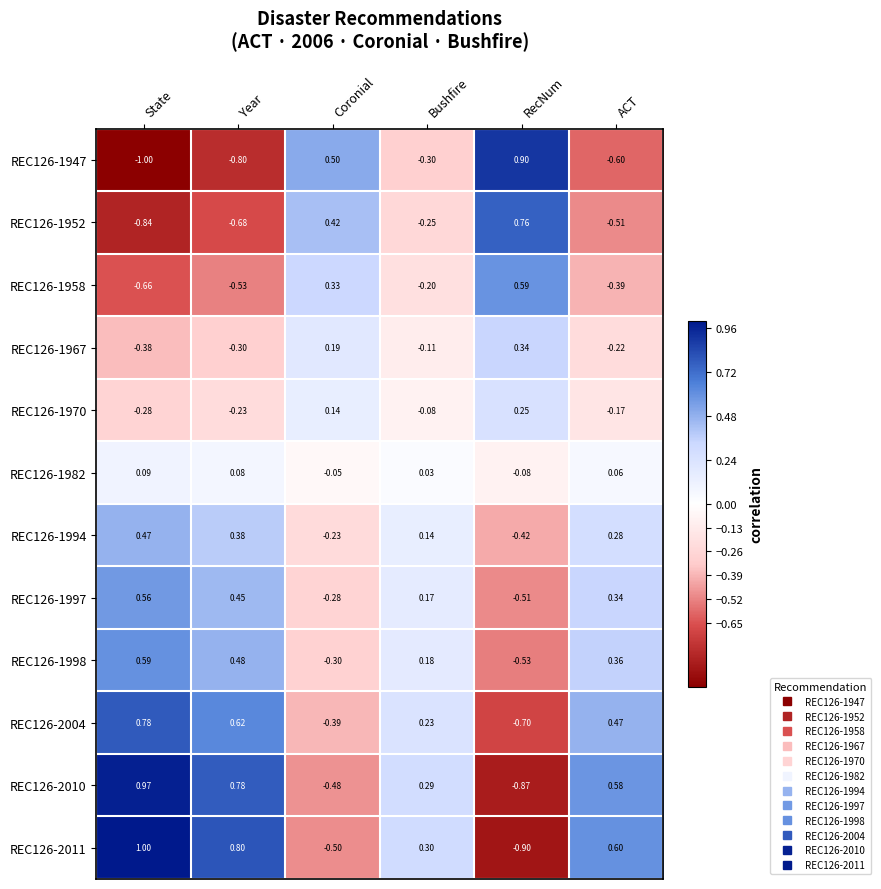

Which category has the highest value across all series?

State